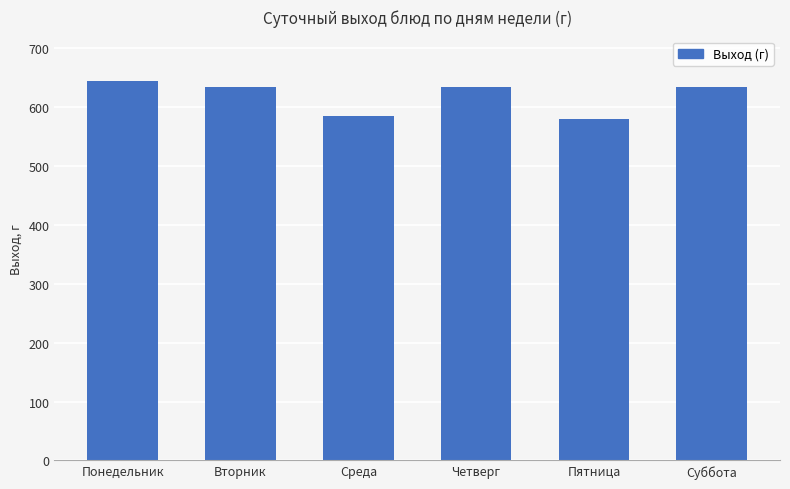

What is the sum of all values?

3715